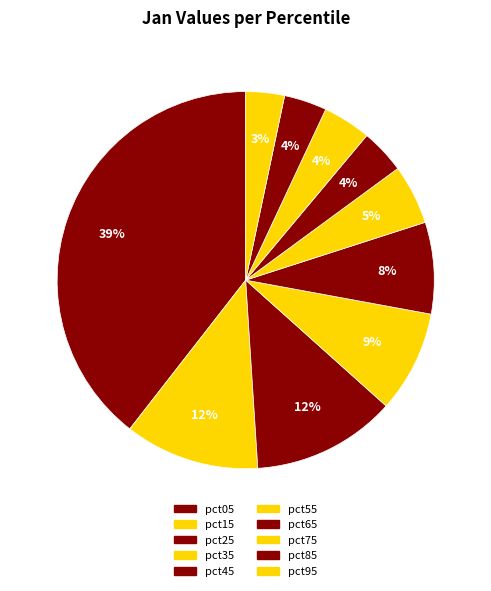

To the nearest percent, what percentage of the pie is pct95?

3%